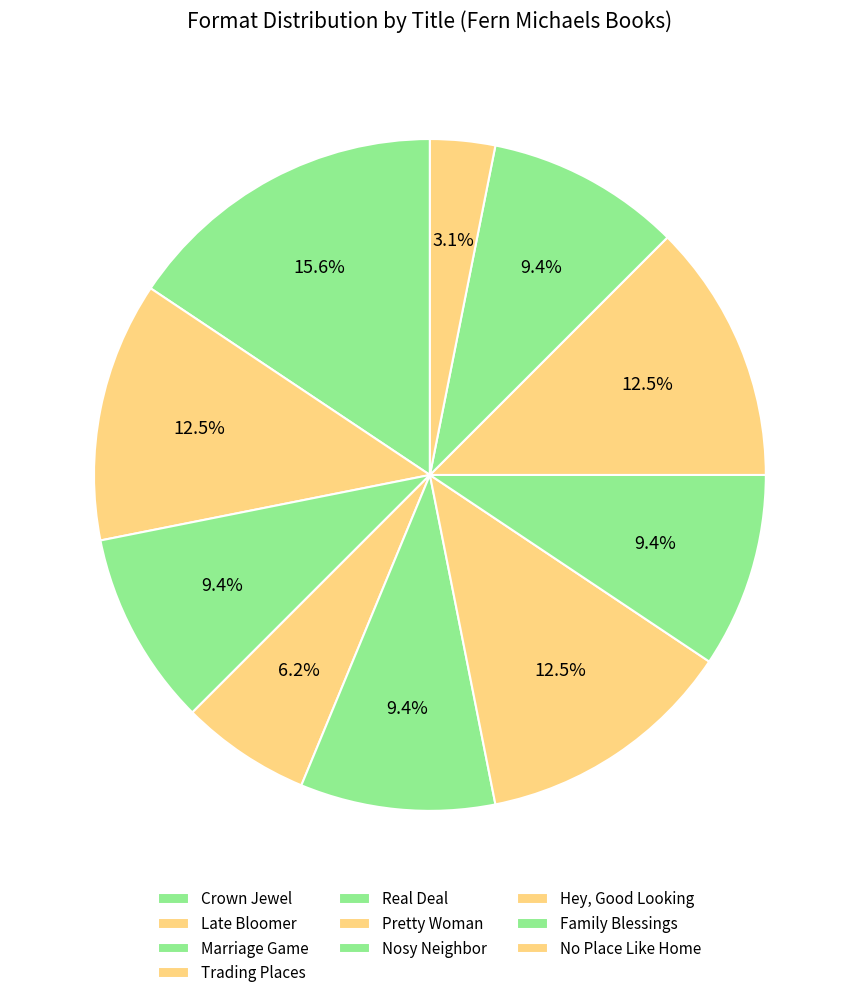

How much of the chart is everything except Family Blessings?

90.6%